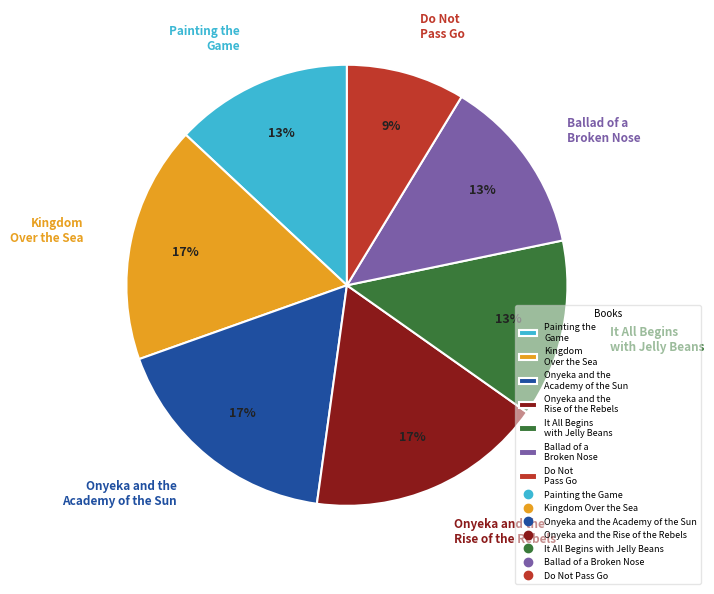

How many segments does this pie chart have?

7